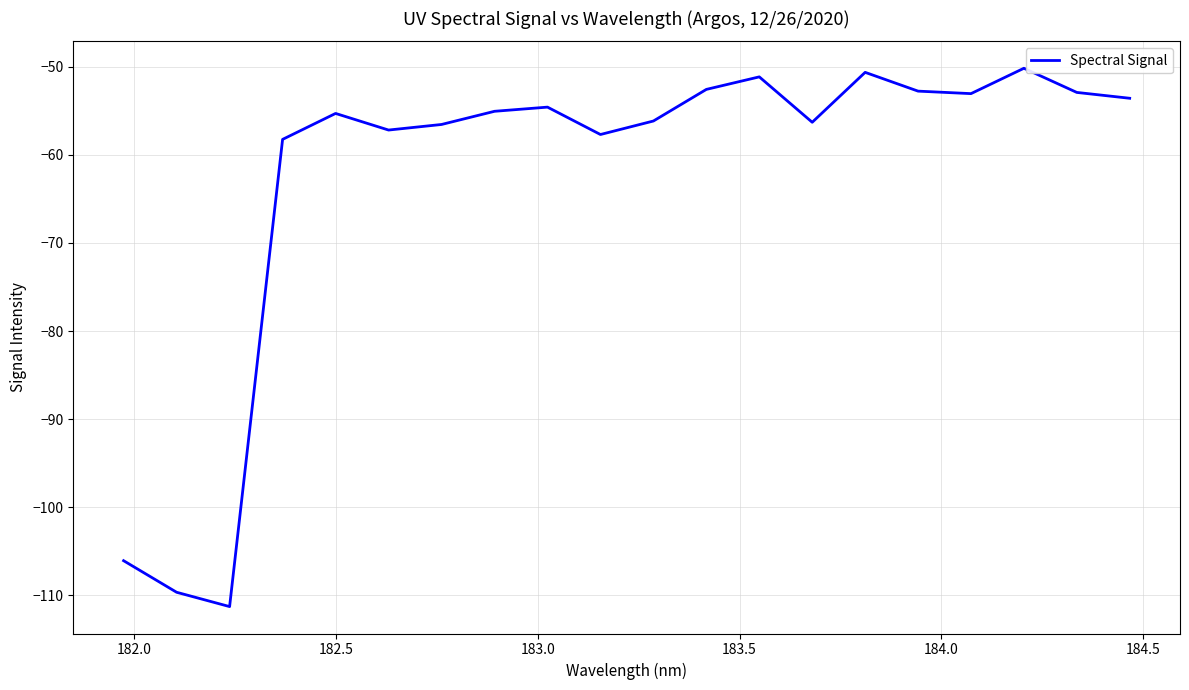

What is the maximum value shown in the chart?

-50.2